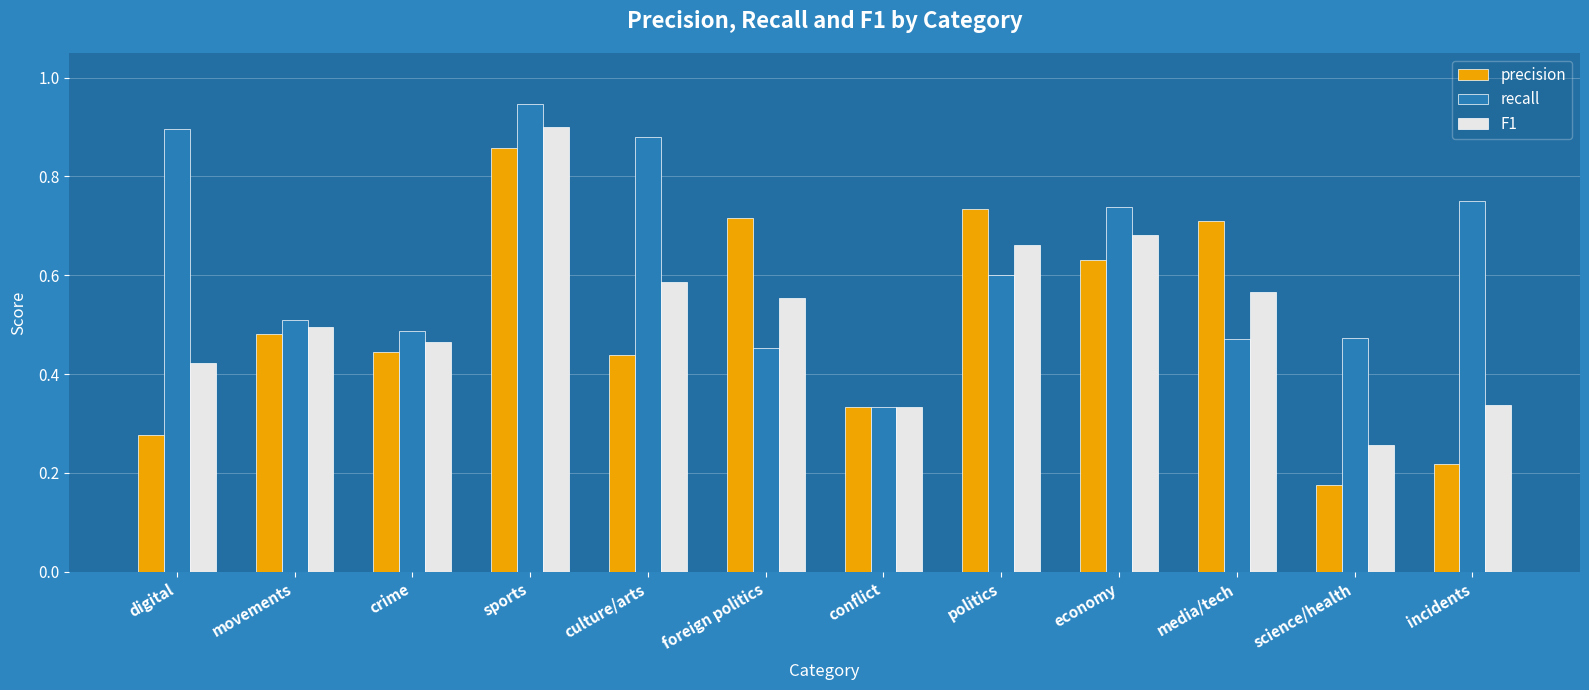

What are all the series names shown in the legend?

precision, recall, F1